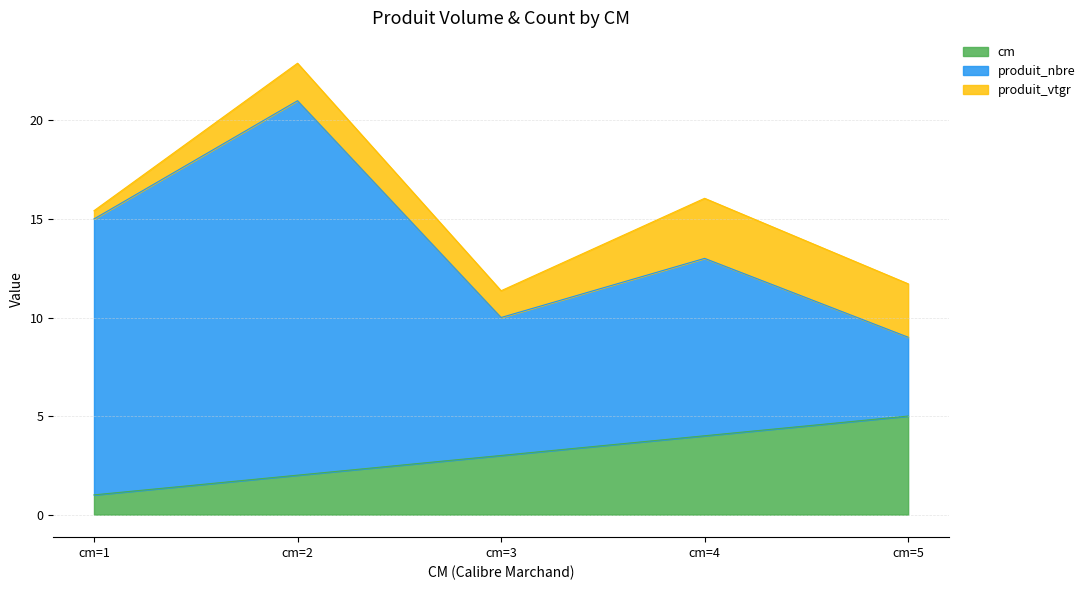

List the labels in order of produit_vtgr value, largest first.

cm=4, cm=5, cm=2, cm=3, cm=1